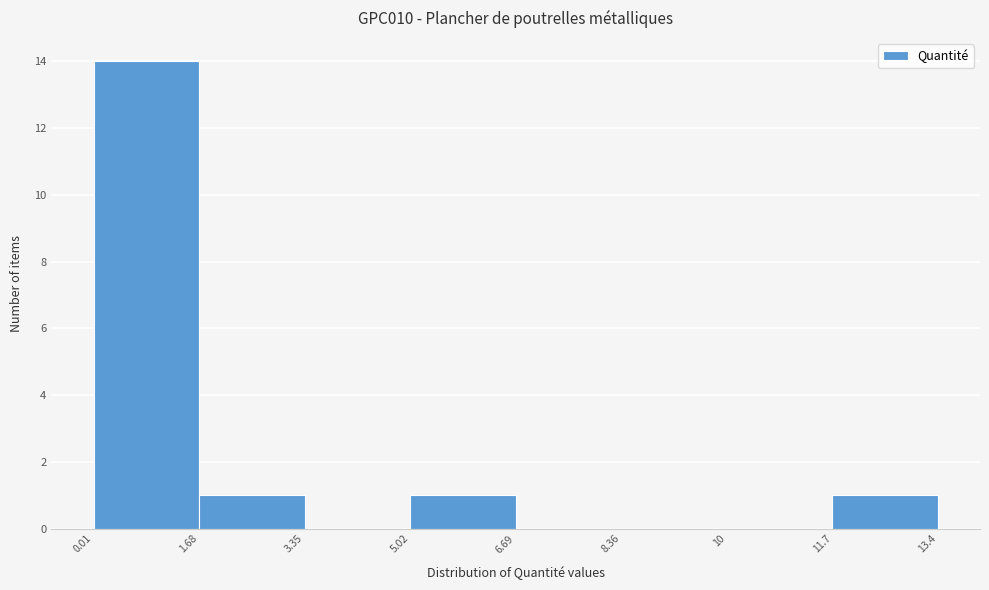

Over which range of the x-axis is the bar tallest?

0.01 to 1.68